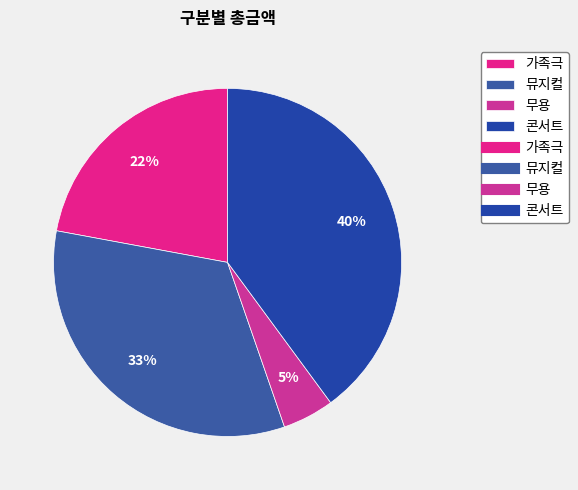

How many slices are in this pie chart?

4